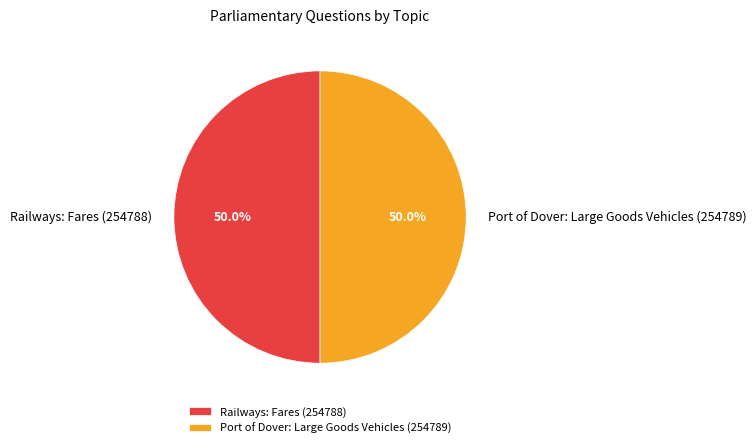

Combined, what portion of the pie is Port of Dover: Large Goods Vehicles (254789) and Railways: Fares (254788)?

100.0%